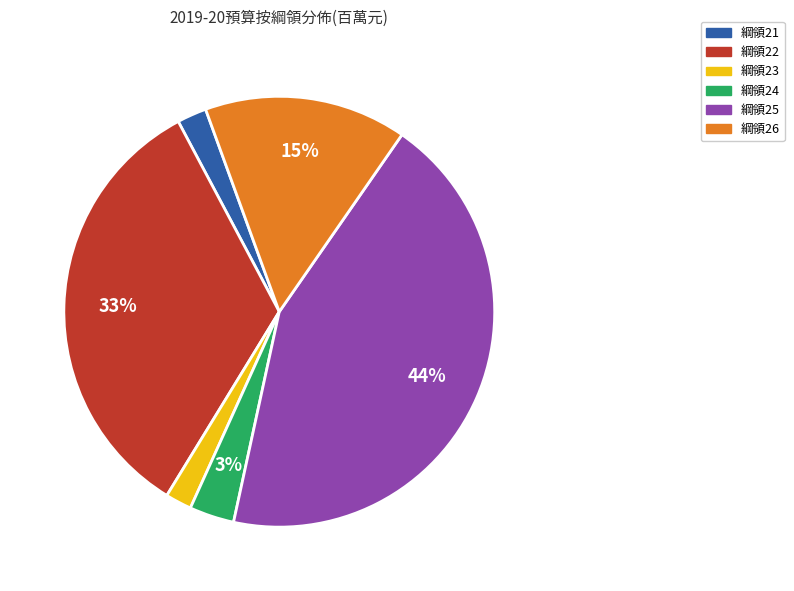

How many segments does this pie chart have?

6